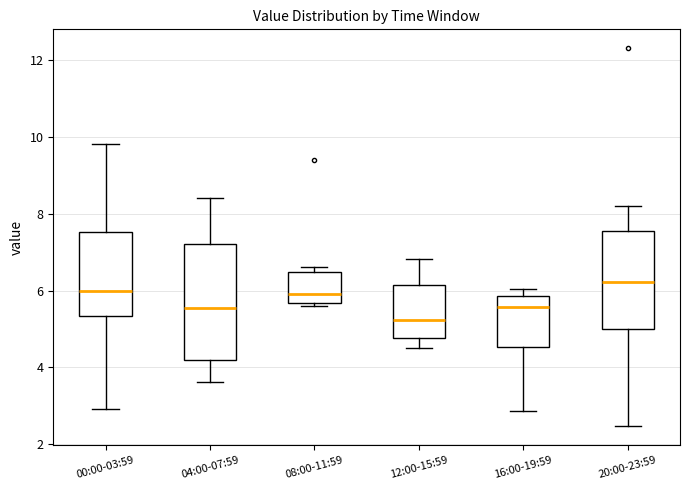

Reading left to right, transcribe this box plot: for each box, give where its median line is, the range the box spans, and where its two whiskers end, as read against the y-axis. The values are not printed on the chart, so give them approximately, as read against the axis.

00:00-03:59: median 6.0, box 5.4 to 7.6, whiskers 3.0 to 9.8
04:00-07:59: median 5.6, box 4.2 to 7.2, whiskers 3.6 to 8.4
08:00-11:59: median 6.0, box 5.6 to 6.4, whiskers 5.6 (just below the box's lower edge) to 6.6
12:00-15:59: median 5.2, box 4.8 to 6.2, whiskers 4.6 to 6.8
16:00-19:59: median 5.6, box 4.6 to 5.8, whiskers 2.8 to 6.0
20:00-23:59: median 6.2, box 5.0 to 7.6, whiskers 2.4 to 8.2